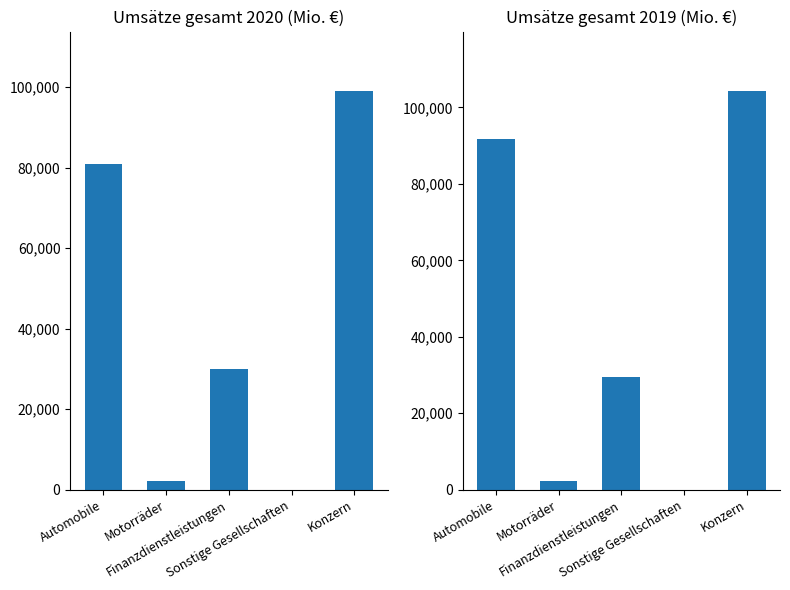

Which series has the largest total across all categories?

Umsätze gesamt 2019